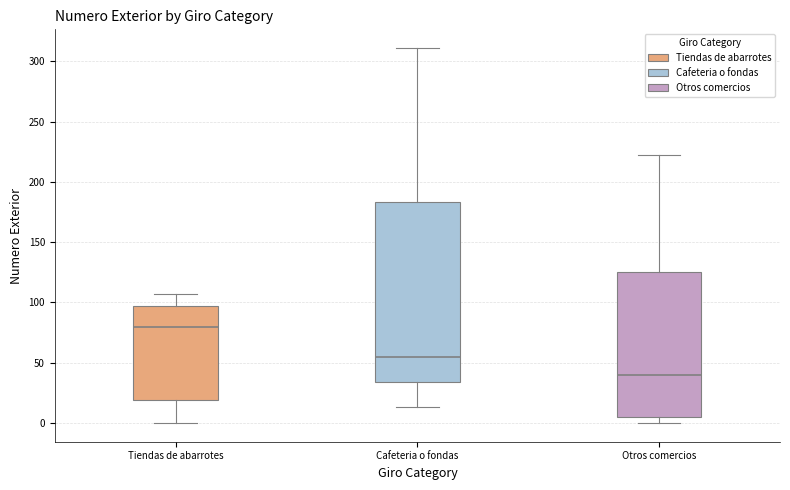

Which box's median line is the lowest?

Otros comercios